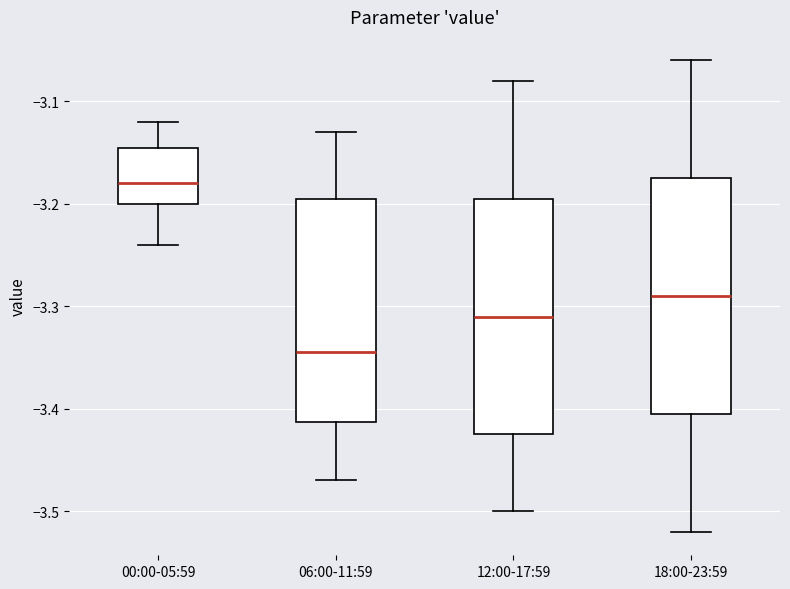

Which box's median line is the lowest?

06:00-11:59